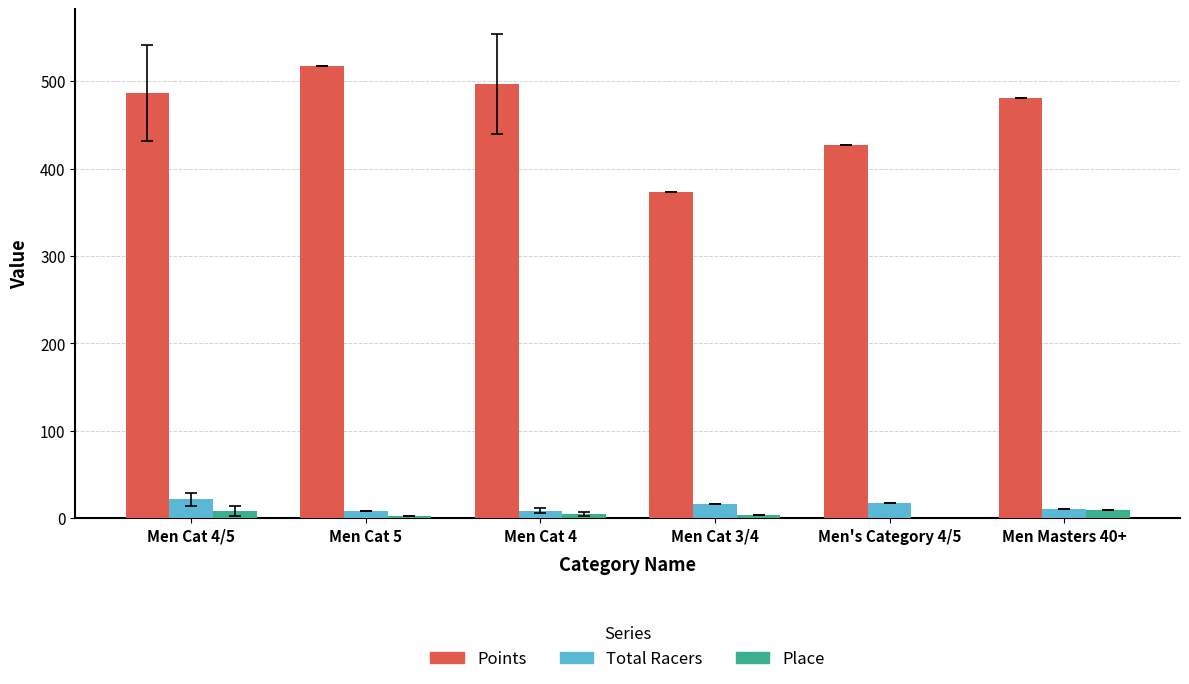

What are all the series names shown in the legend?

Points, Total Racers, Place